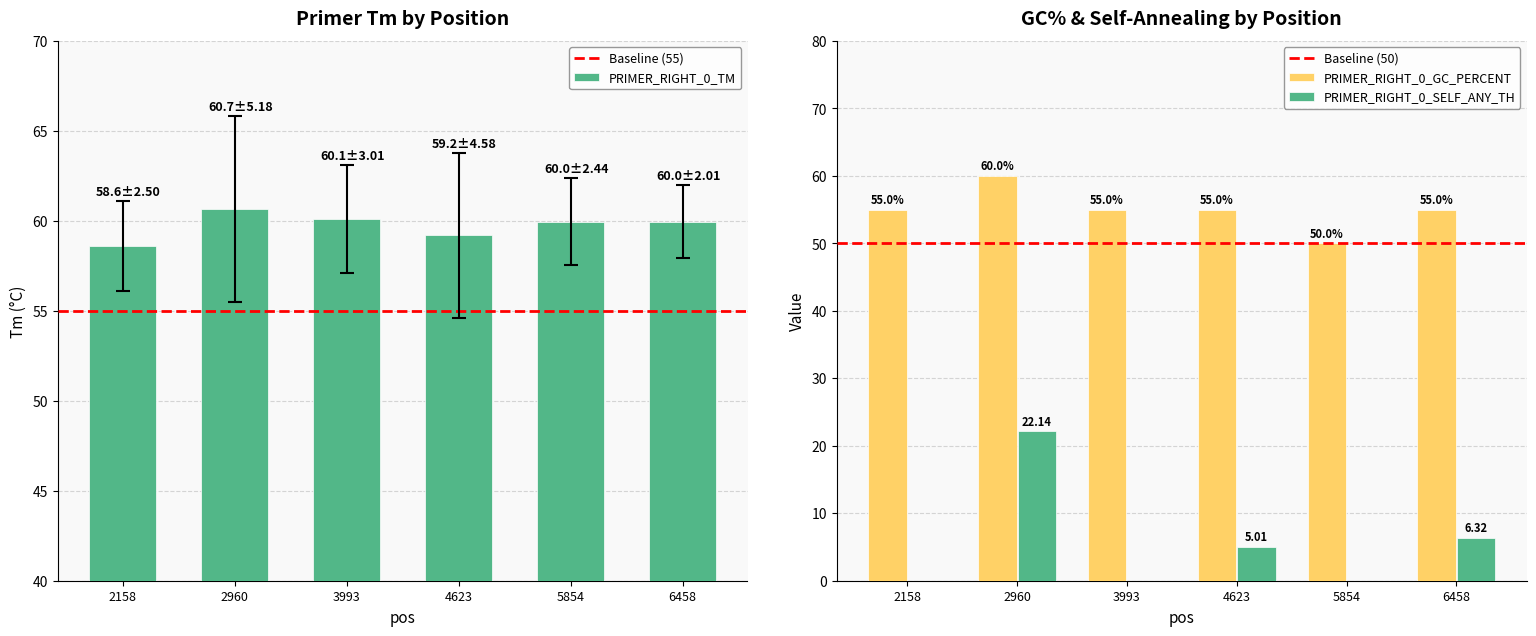

At which label does PRIMER_RIGHT_0_TM reach its peak?

2960